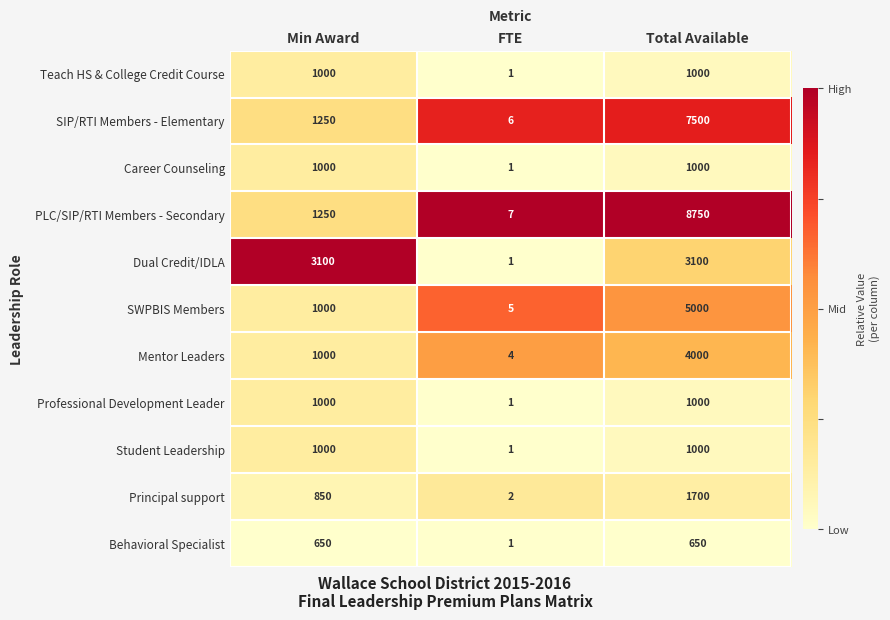

The SWPBIS Members series shows 3 at FTE. True or false?

False